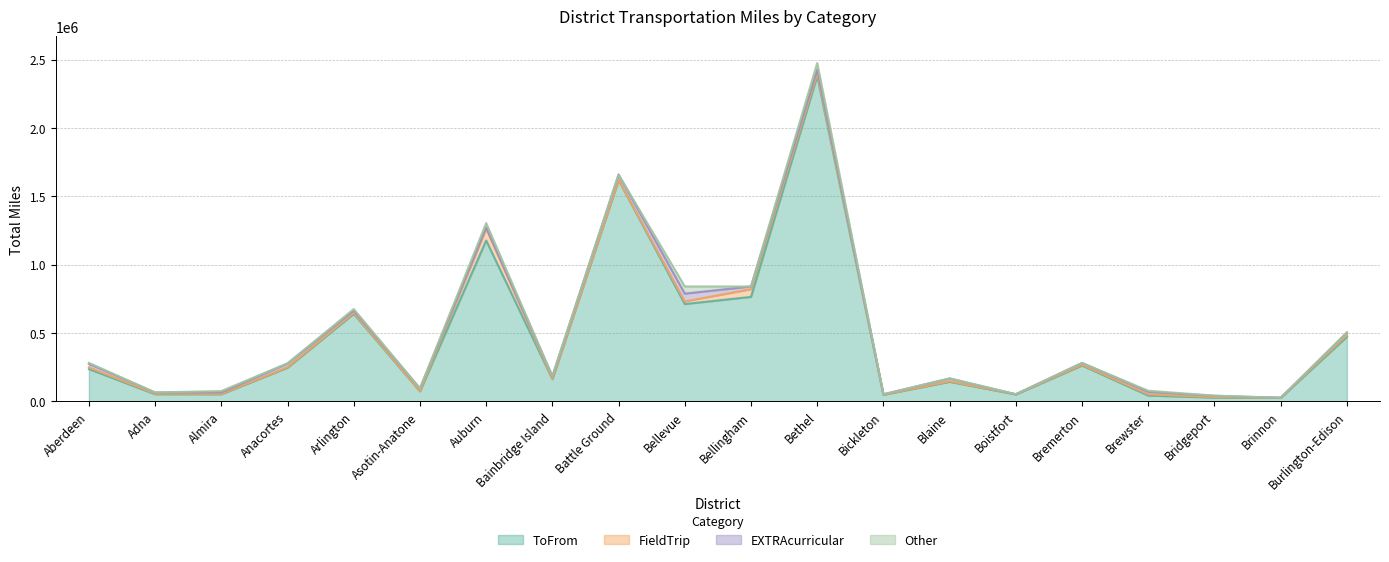

The value of FieldTrip at Almira is 3882. True or false?

False